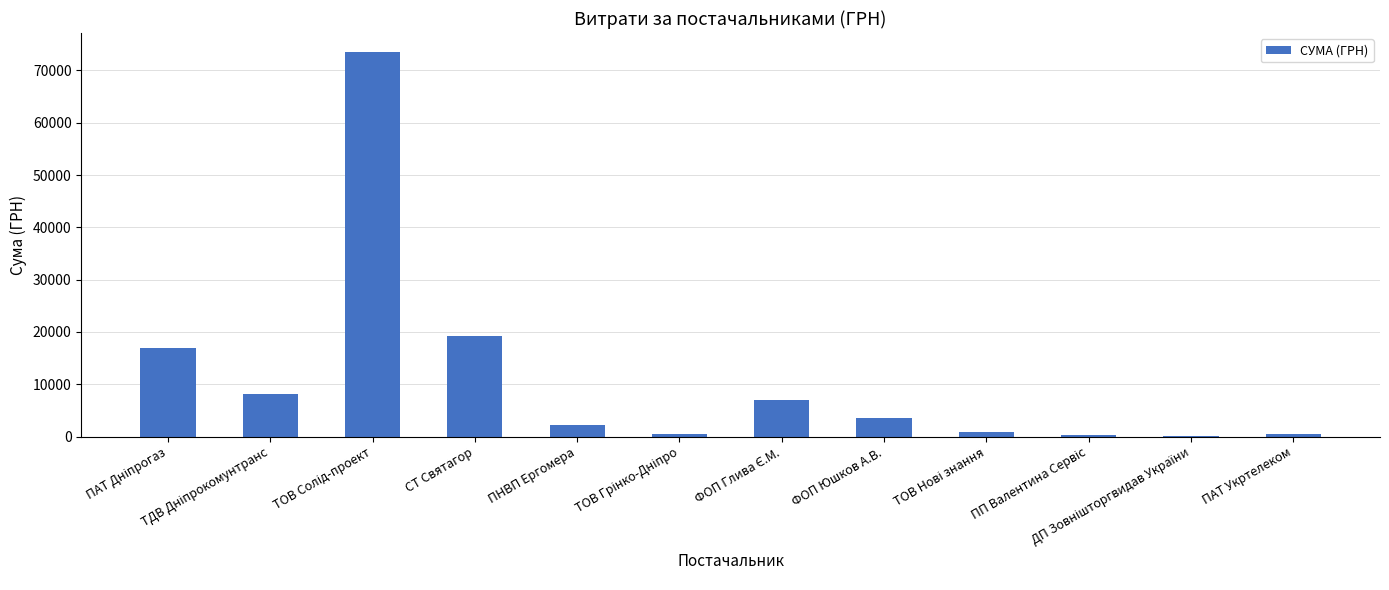

How many data points does each series have?

12